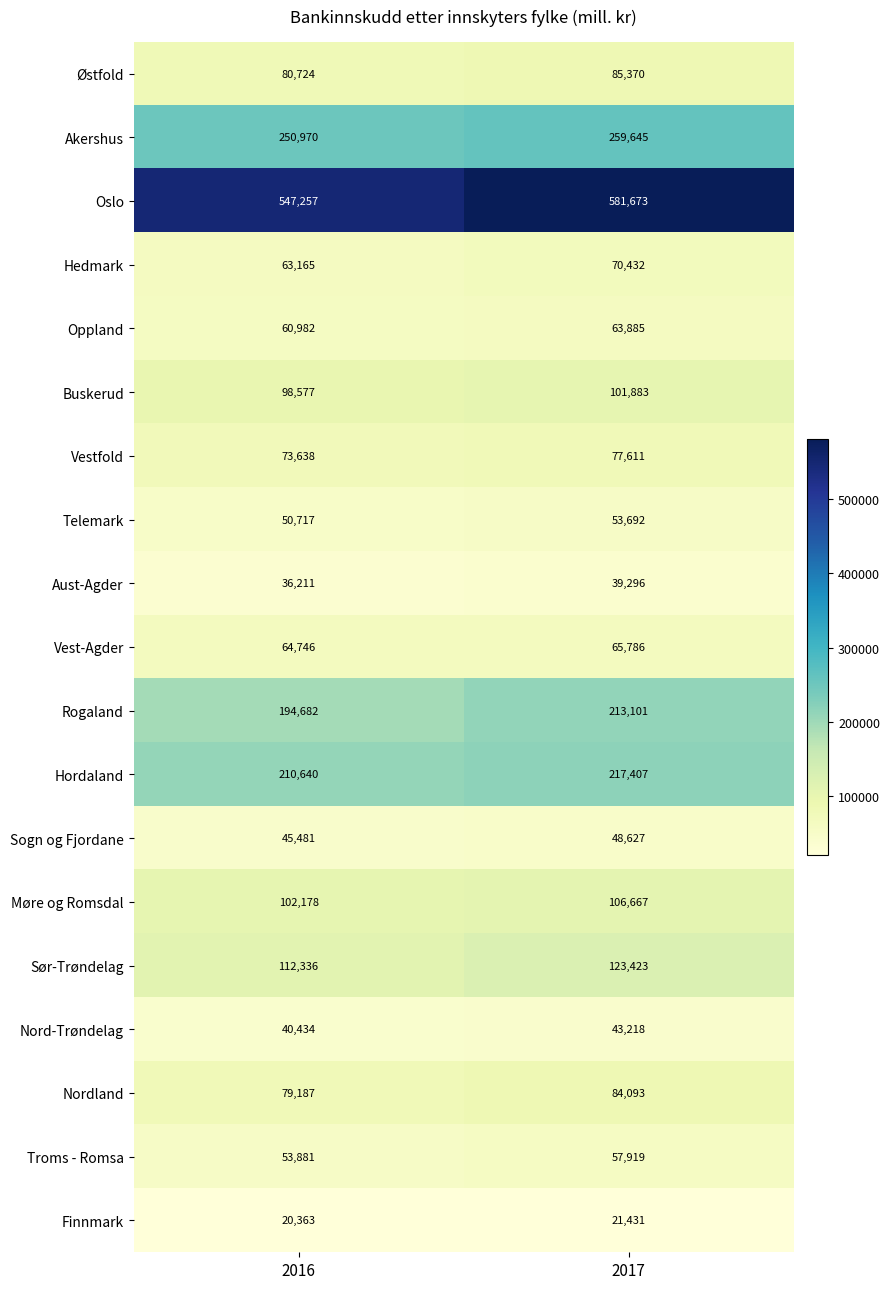

Which series has the largest range (max minus min)?

Oslo